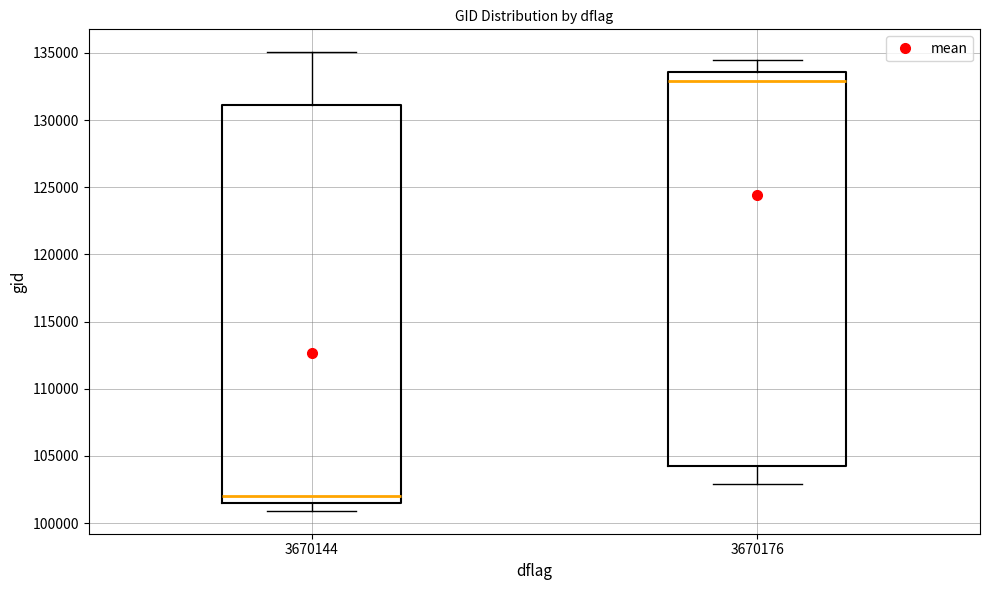

Reading left to right, transcribe this box plot: for each box, give where its median line is, the range the box spans, and where its two whiskers end, as read against the y-axis. The values are not printed on the chart, so give them approximately, as read against the axis.

3670144: median 102000, box 101500 to 131000, whiskers 101000 to 135000
3670176: median 133000, box 104000 to 133500, whiskers 103000 to 134500